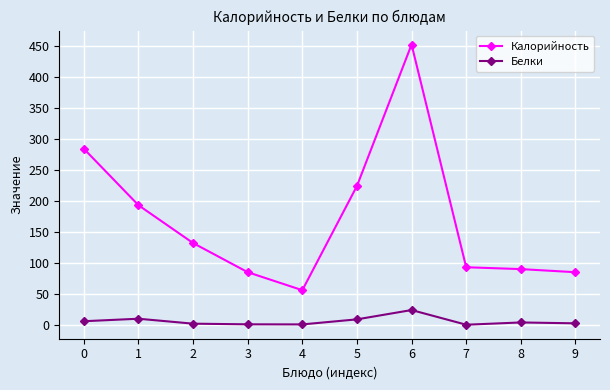

True or false: Калорийность has more than 0 interior local peaks.

True